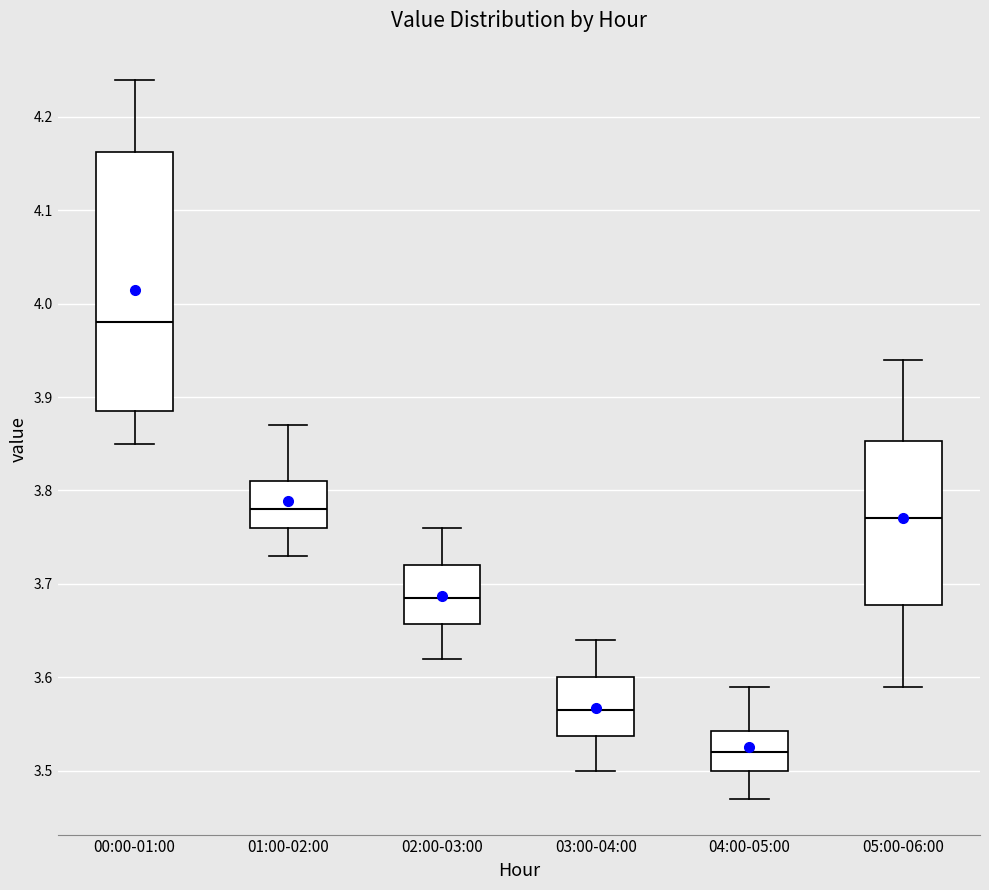

Where does the median line of the box for 04:00-05:00 sit on the y-axis? The values are not printed on the chart, so give them approximately, as read against the axis.

3.52